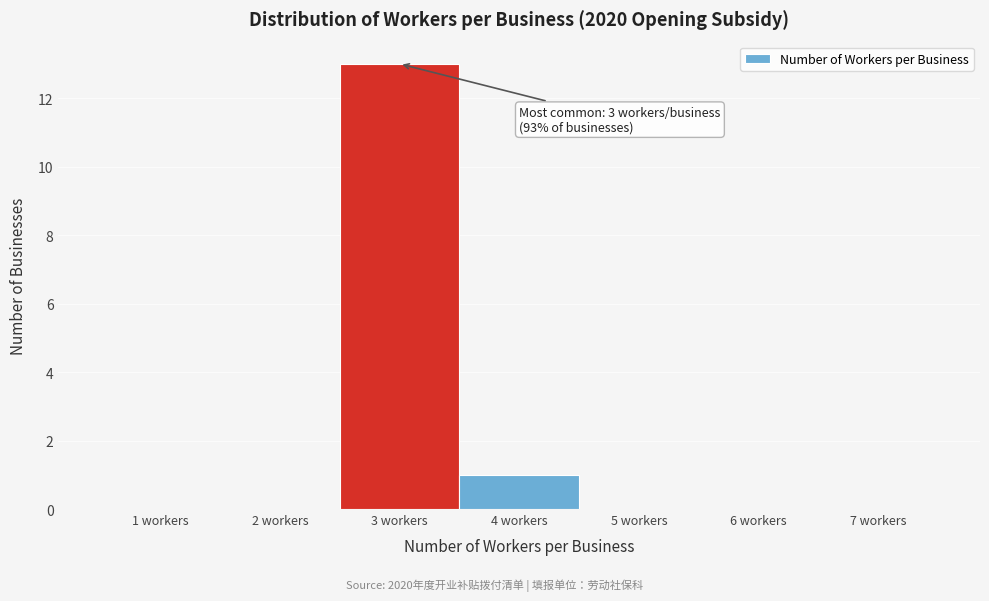

Reading left to right, transcribe all the data shown in this chart.

1 workers=0	2 workers=0	3 workers=13	4 workers=1	5 workers=0	6 workers=0	7 workers=0